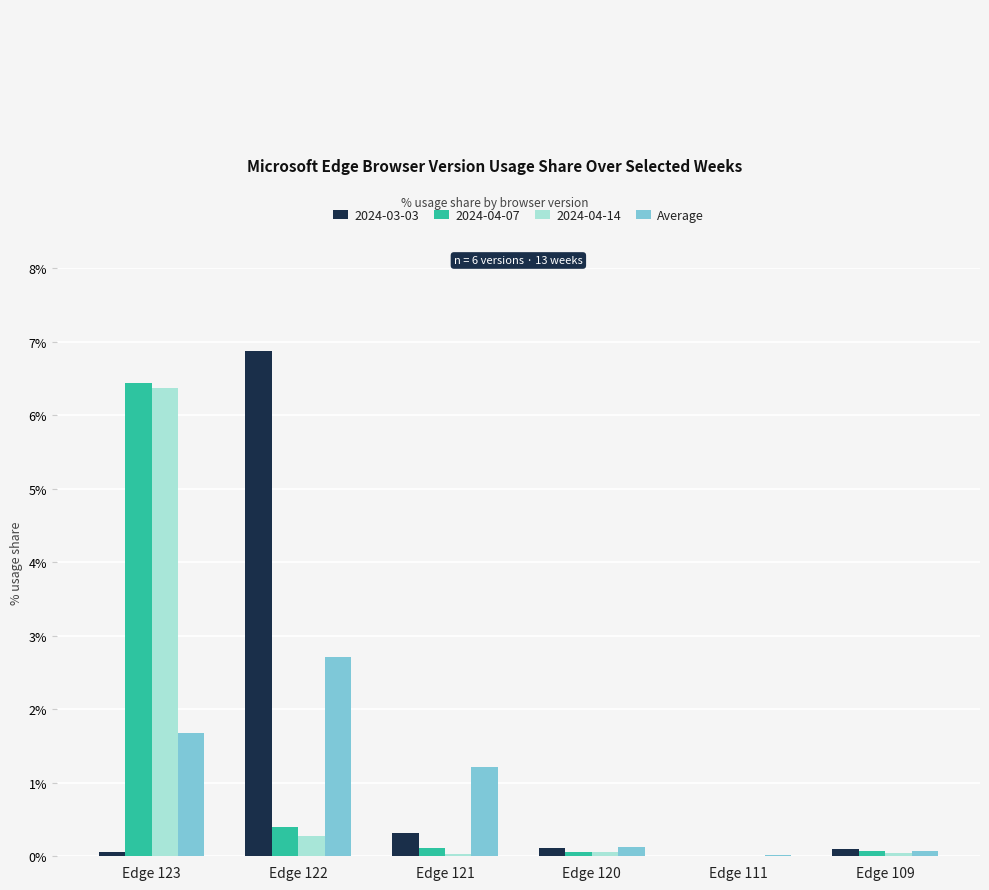

At which category is the sum across all series the highest?

Edge 123